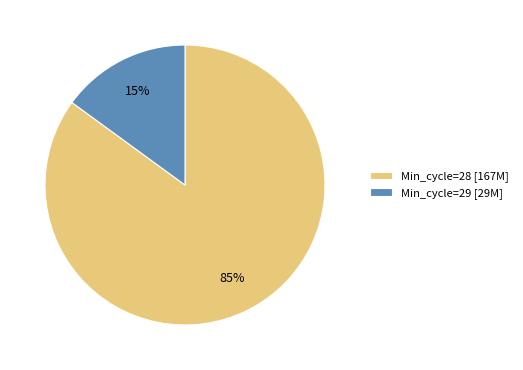

Is it true that Min_cycle=28 [167M] is 85% of the pie?

True